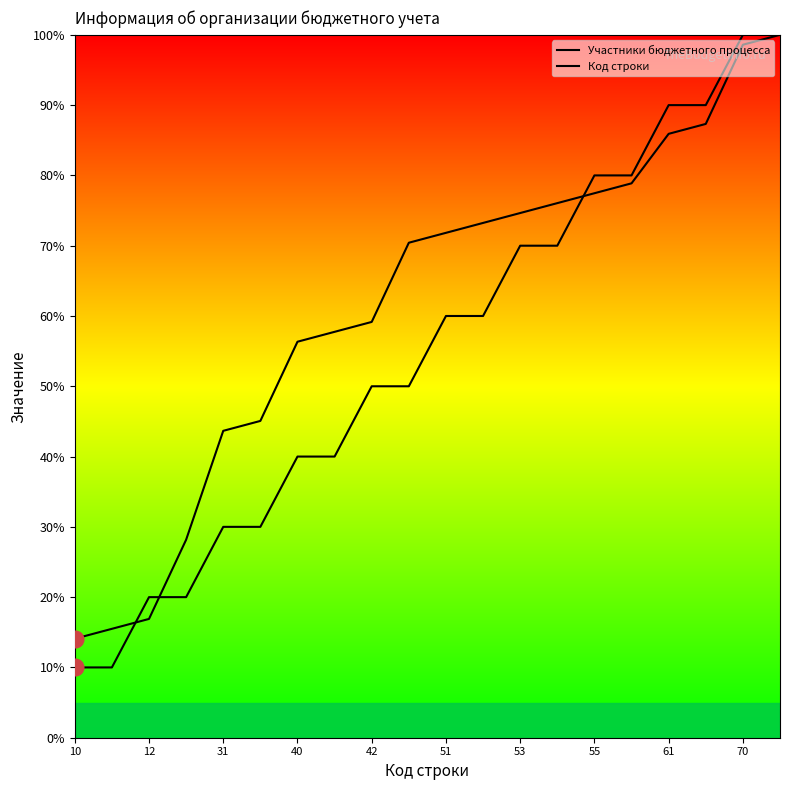

What are all the series names shown in the legend?

Участники бюджетного процесса, Код строки